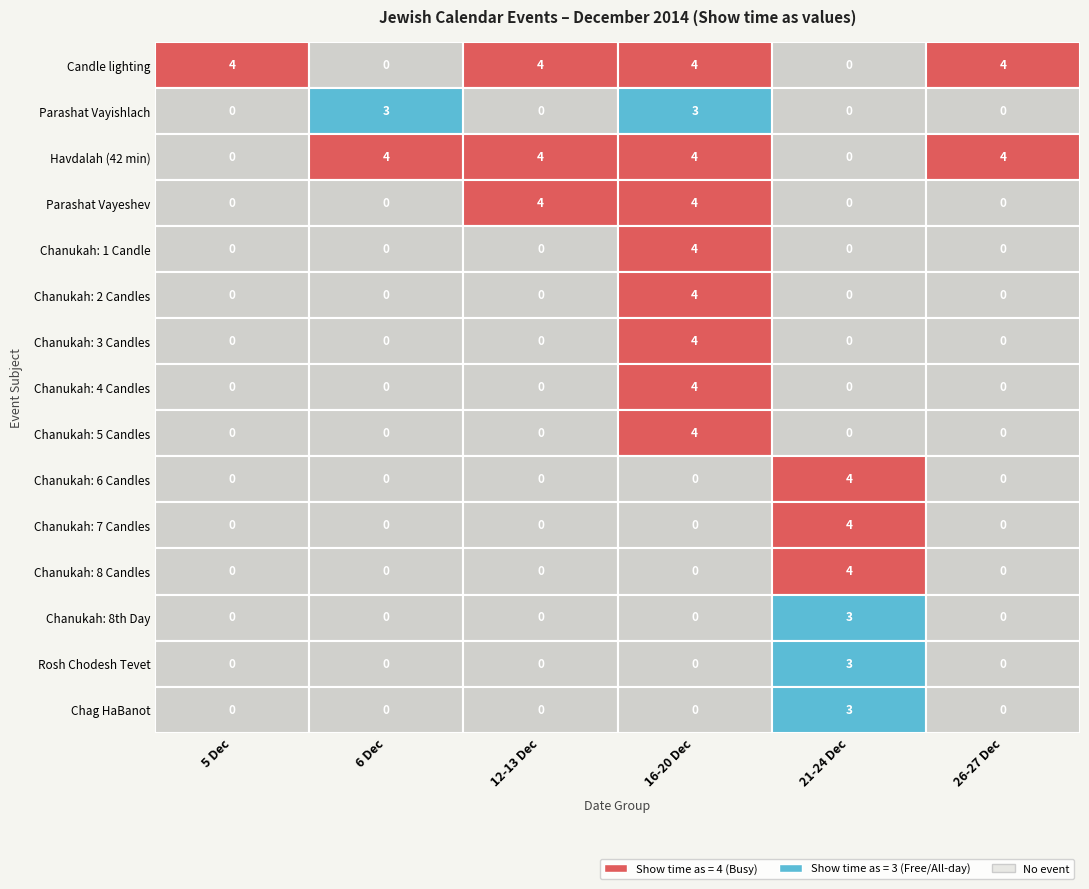

Is the value of Chanukah candles at 3 greater than the value of Parashat (Torah) at 0?

Yes